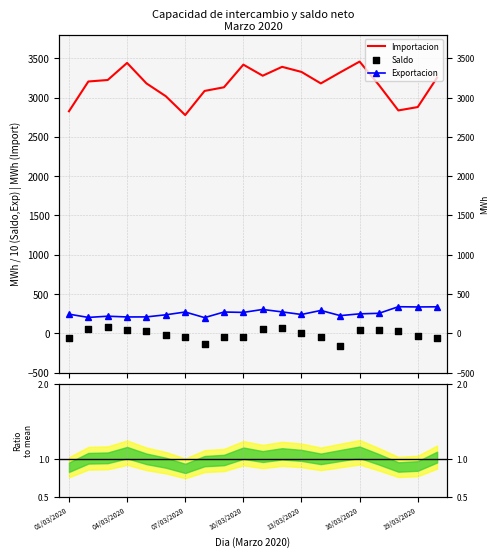

What are all the series names shown in the legend?

Importacion, Saldo, Exportacion